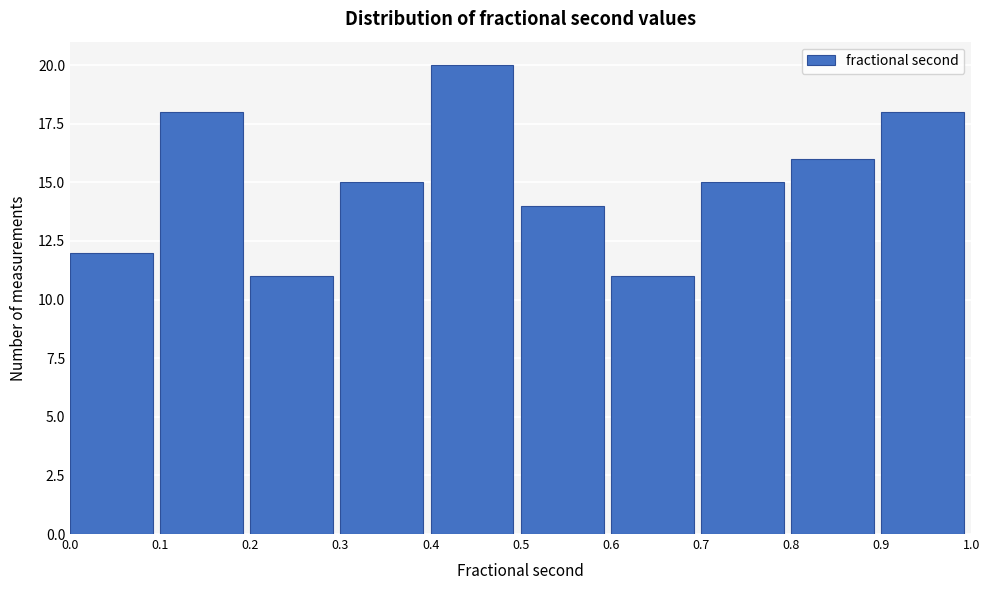

How tall is the bar that spans 0.6 to 0.7 on the x-axis? The values are not printed on the chart, so give them approximately, as read against the axis.

11